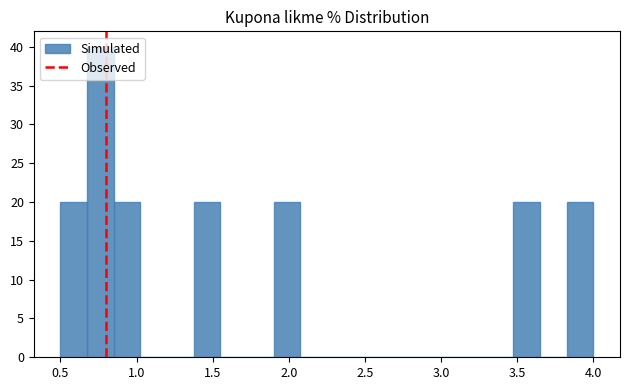

Read against the x-axis, roughly where is the centre of the tallest bar?

0.75